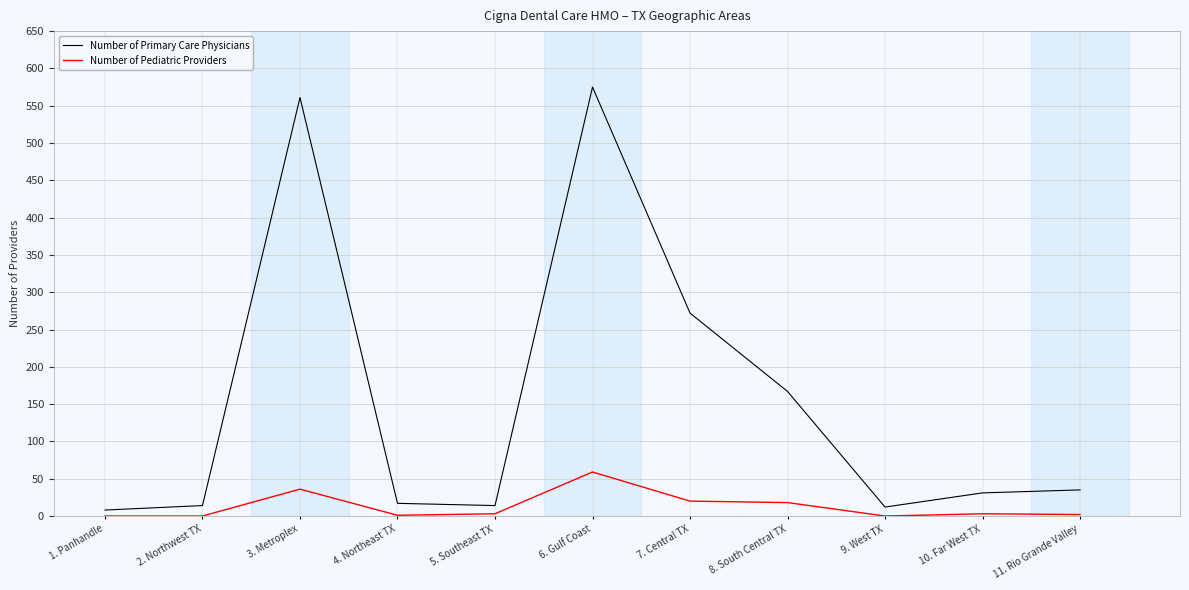

Which series changed the most between 7. Central TX and 11. Rio Grande Valley?

Number of Primary Care Physicians